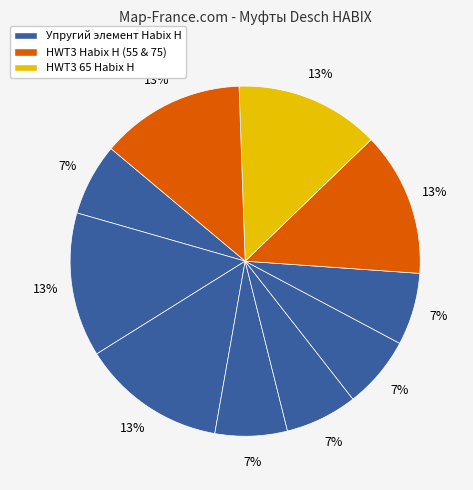

How many segments does this pie chart have?

10